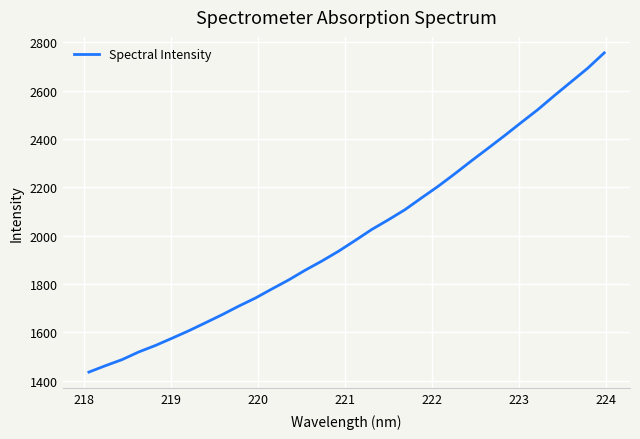

What is the minimum value shown in the chart?

1435.4